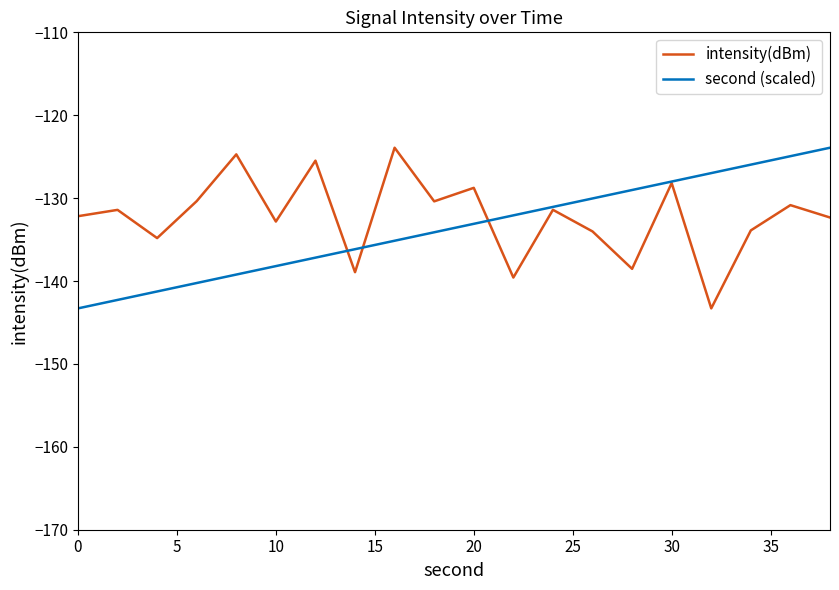

What is the maximum value for second (scaled)?

-123.9